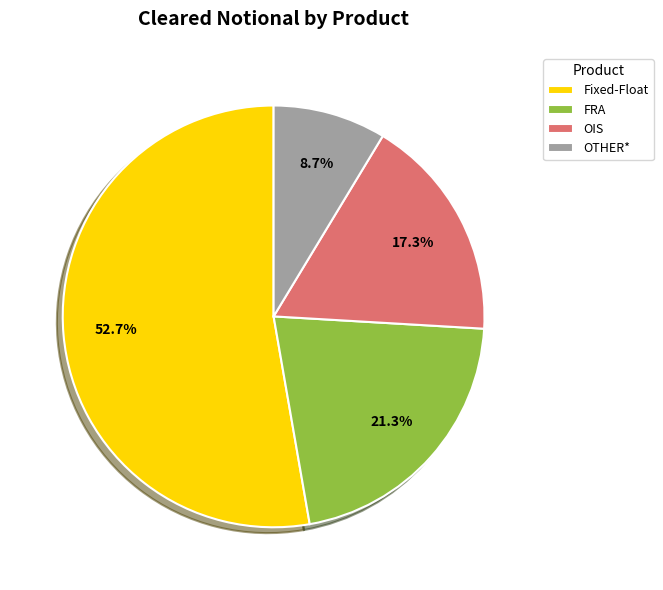

To the nearest percent, what portion does FRA represent?

21%